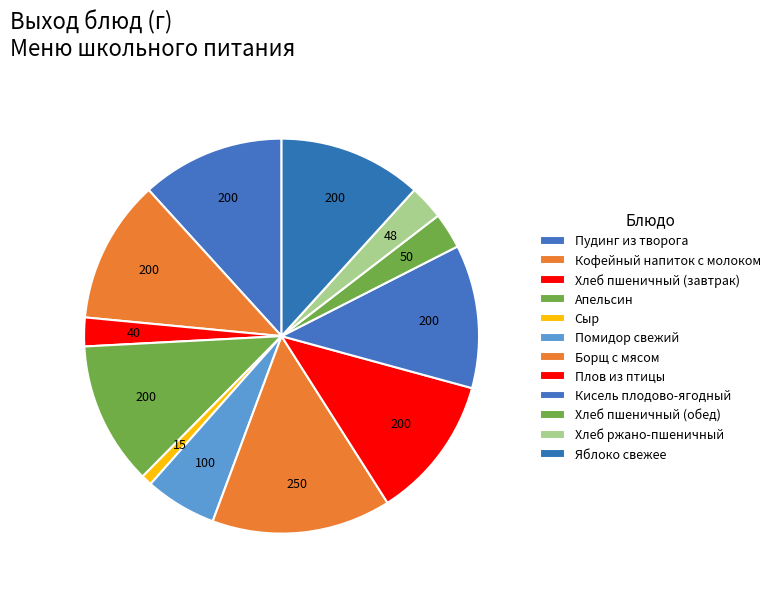

Is it true that Яблоко свежее is 23% of the pie?

False